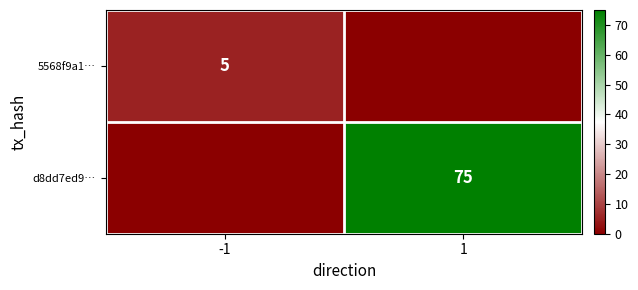

Between 1 and -1, which is larger?

-1